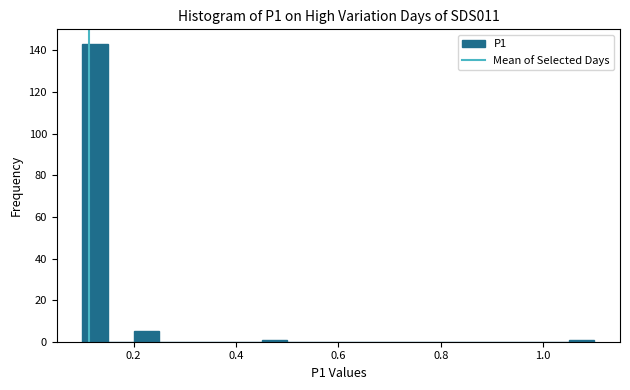

Around what value on the x-axis is the tallest bar? Give the approximate position of its centre, as read against the axis.

0.12